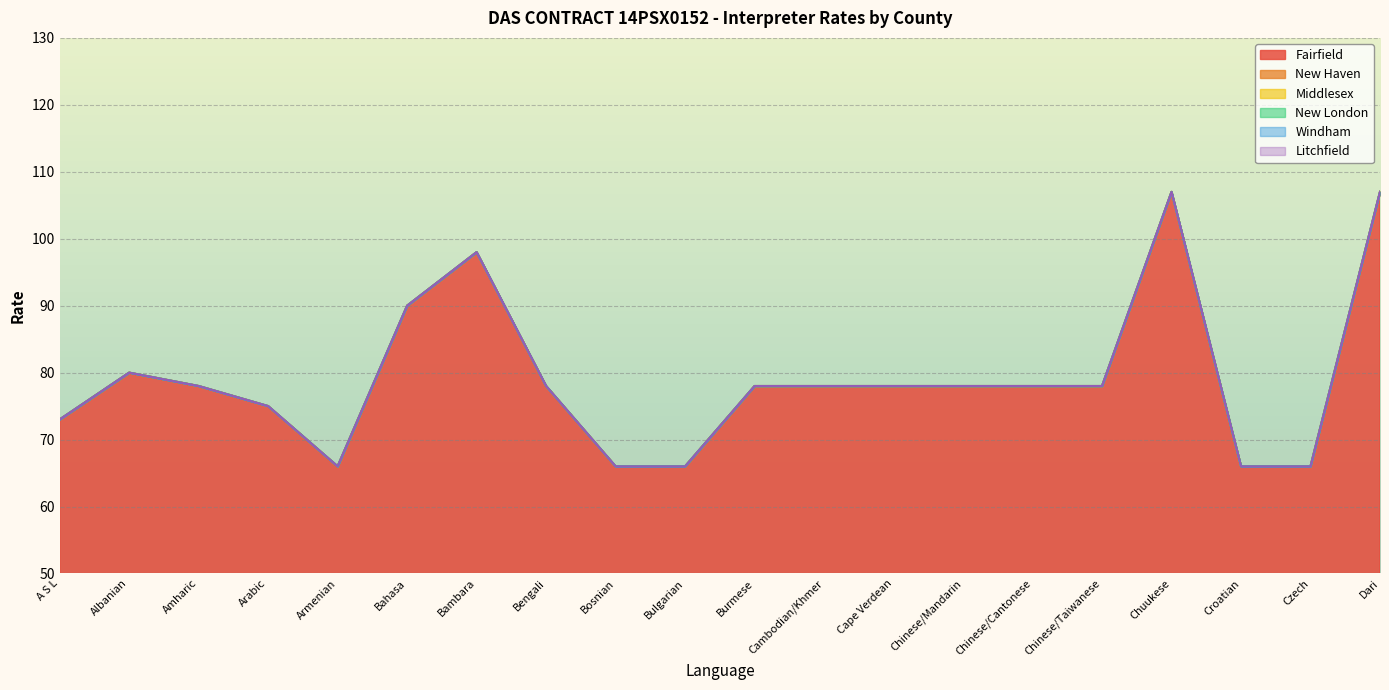

True or false: Fairfield and Middlesex cross at least once.

False